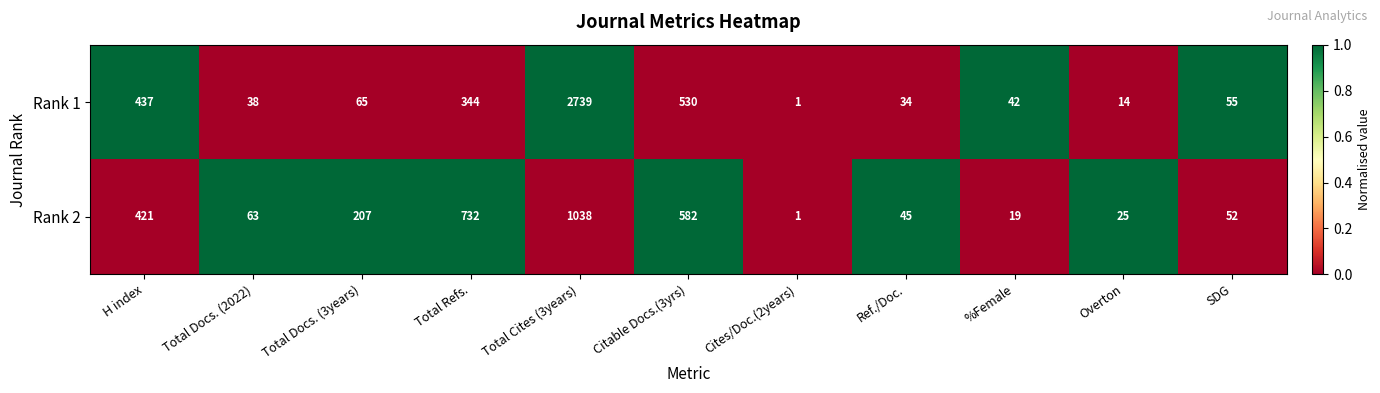

Which series has the largest range (max minus min)?

Rank 1